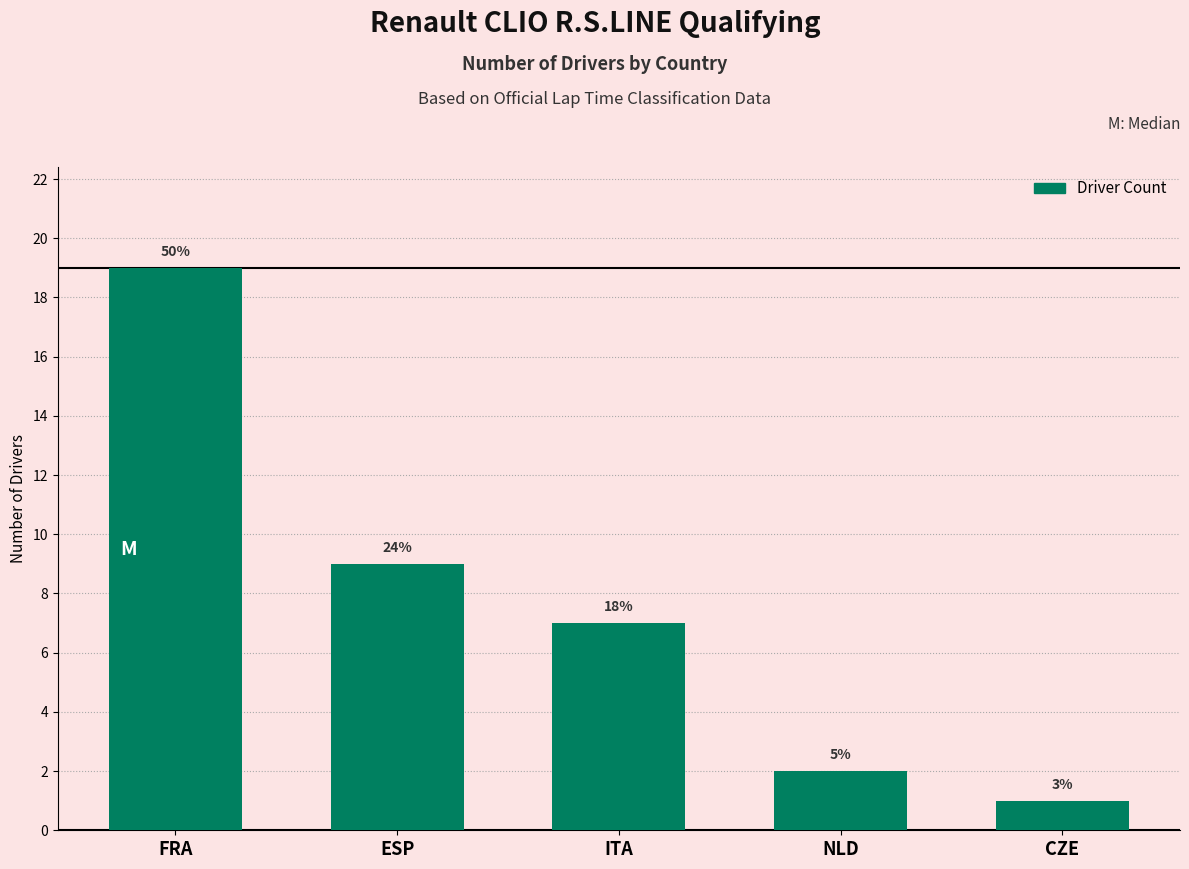

What is the change in value from FRA to ITA?

-12